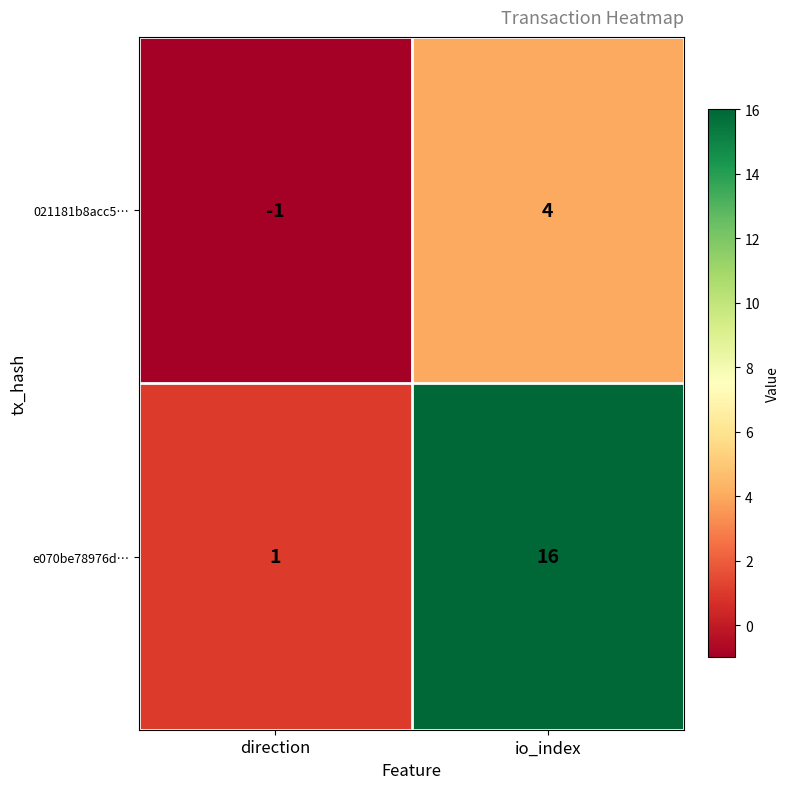

How many negative values does the 021181b8acc5… series have?

1